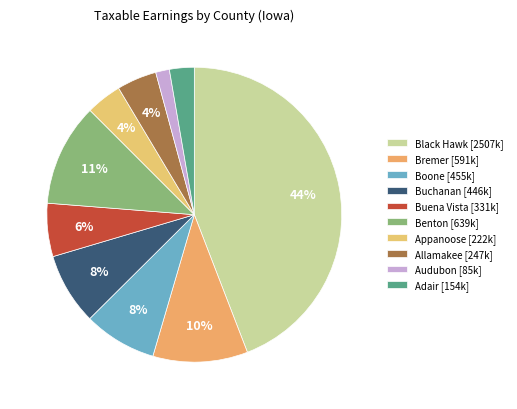

True or false: Black Hawk accounts for 44% of the total.

True